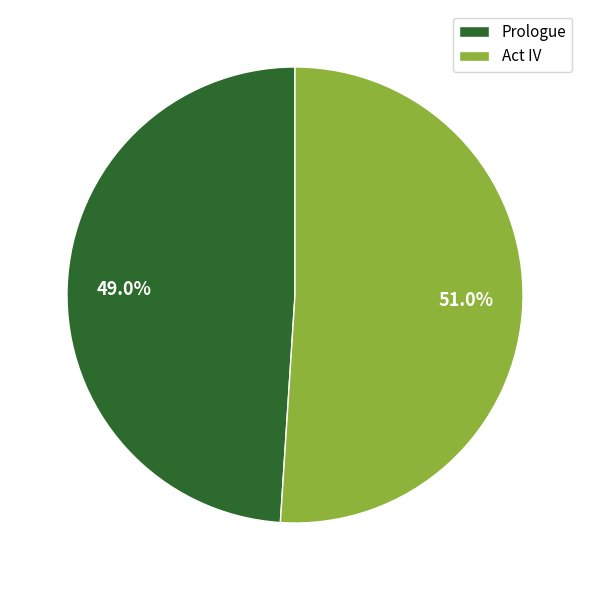

To the nearest percent, what percentage of the pie is Prologue?

49%